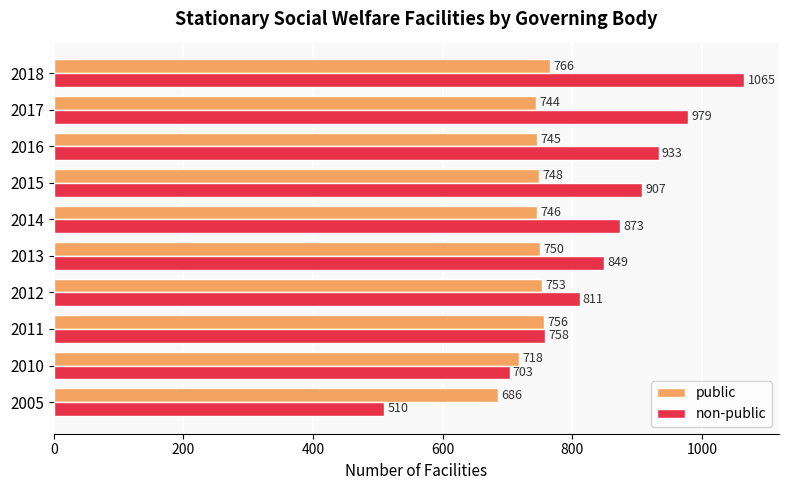

Which series has the largest total across all categories?

non-public